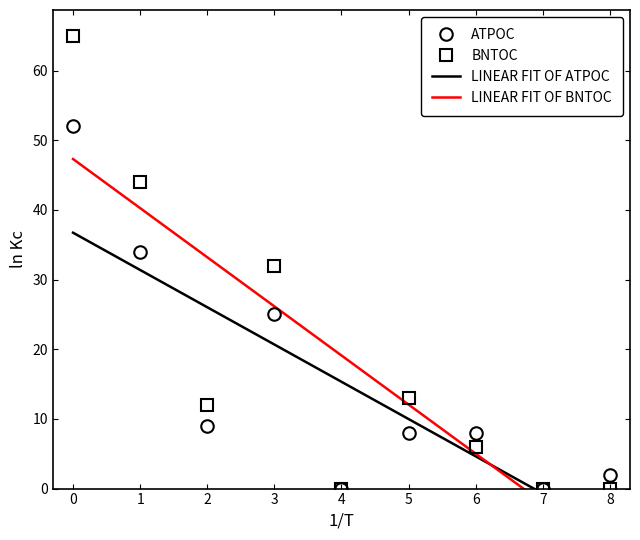

What is the highest value of the ATPOC series?

52